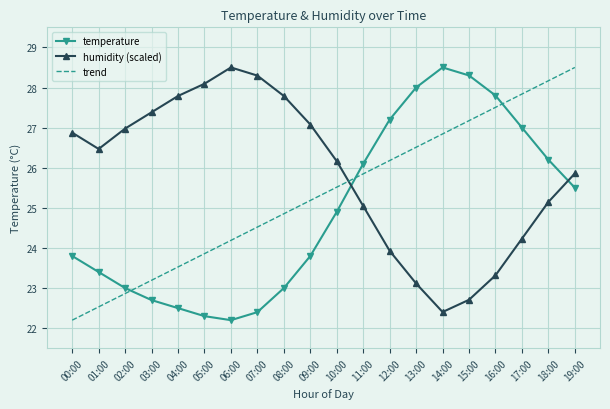

The temperature series shows 22.4 at 07:00. True or false?

True